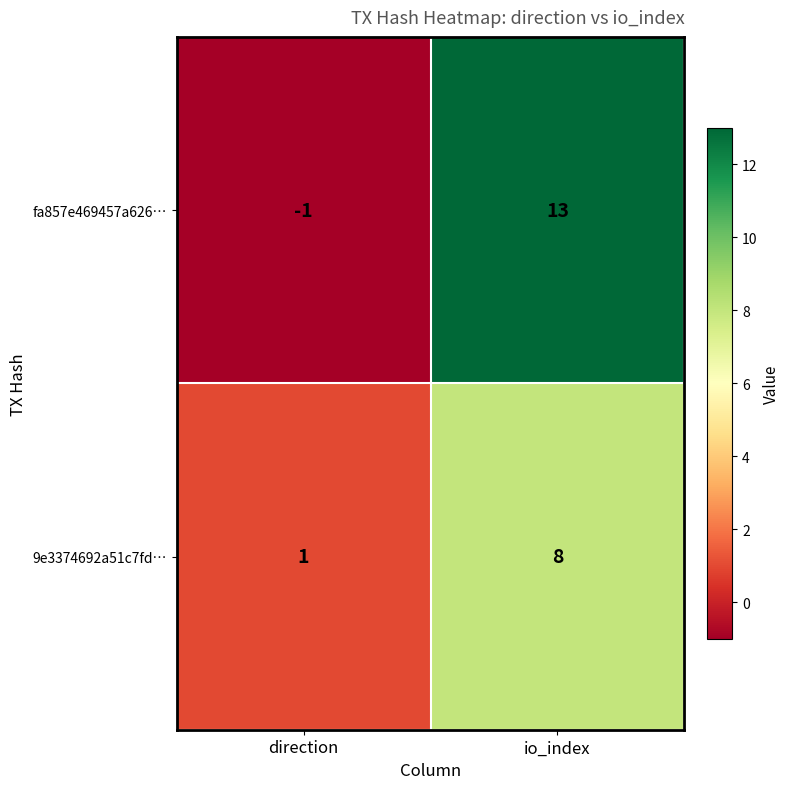

The fa857e469457a626… series shows -1 at direction. True or false?

True